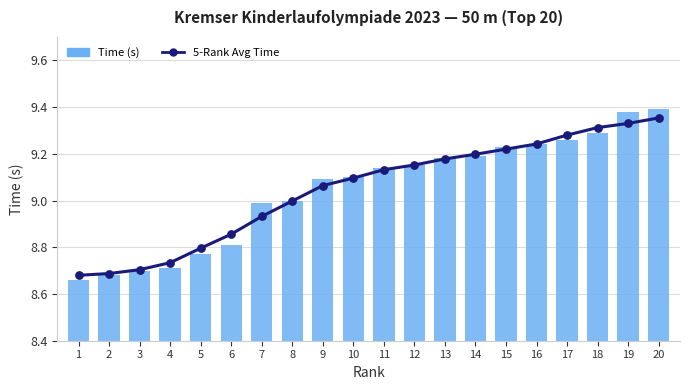

Which series has the largest total across all categories?

Time (s)